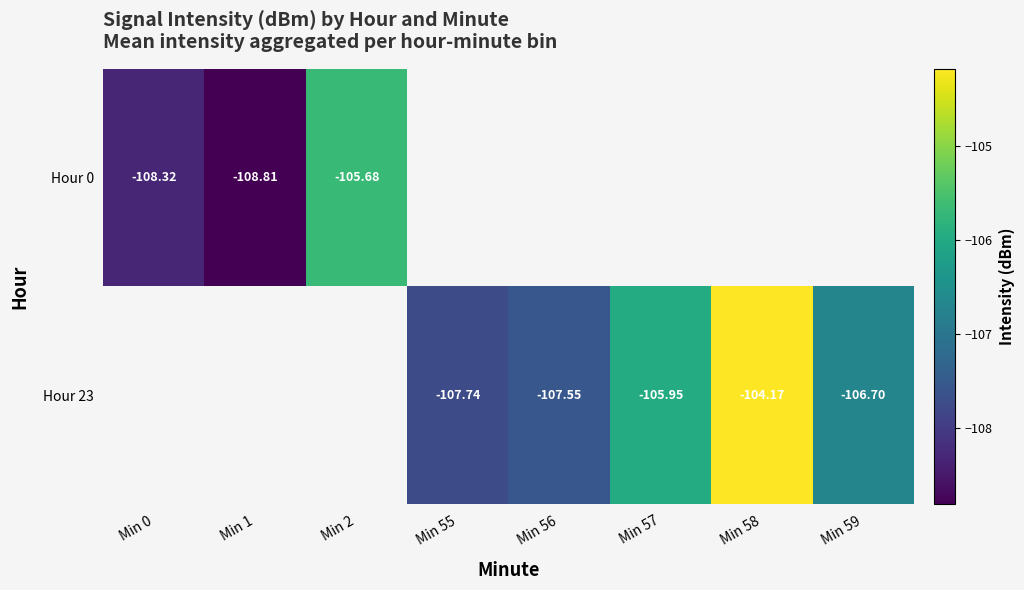

The value of Hour 0 at Min 0 is -44.4. True or false?

False